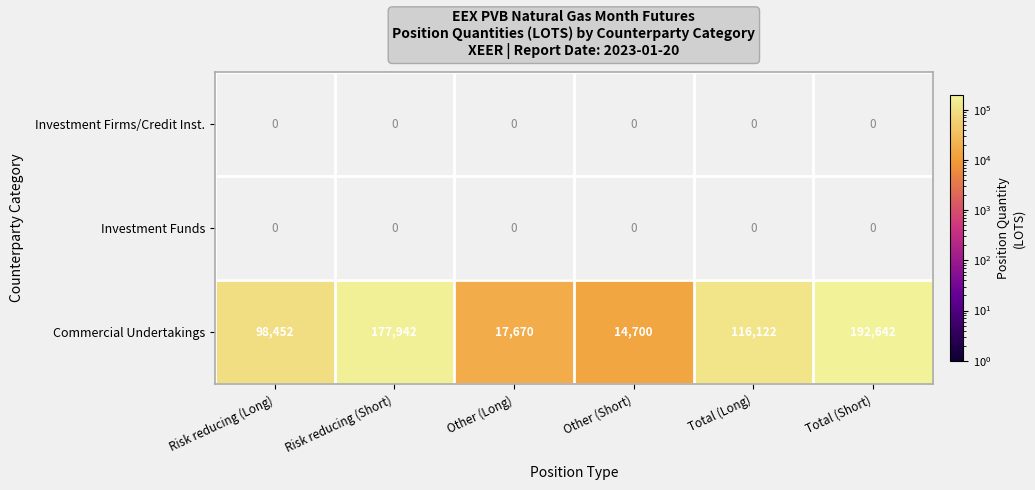

Which series has the largest total across all categories?

Commercial Undertakings